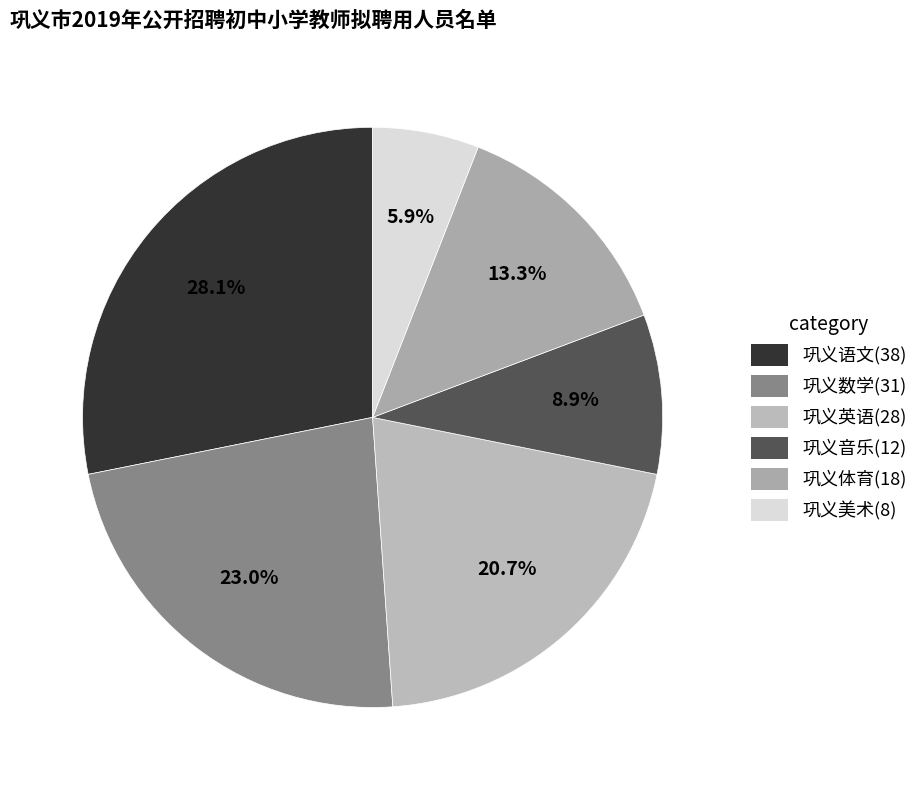

How many segments does this pie chart have?

6